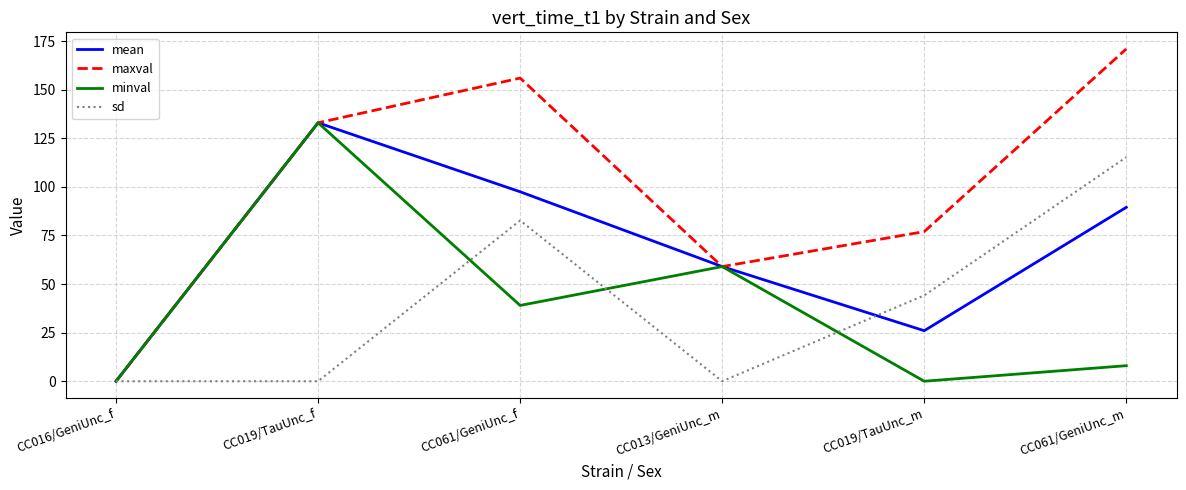

Which label corresponds to the largest value in the chart?

CC061/GeniUnc_m